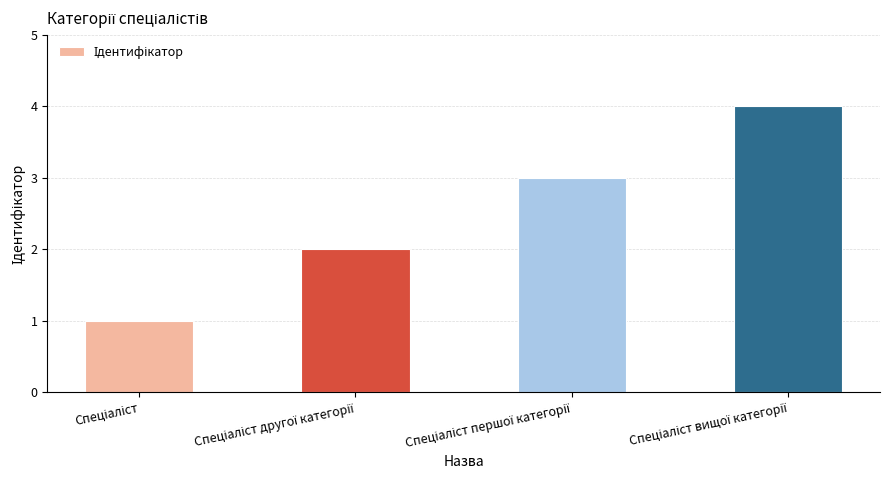

What is the smallest value displayed?

1